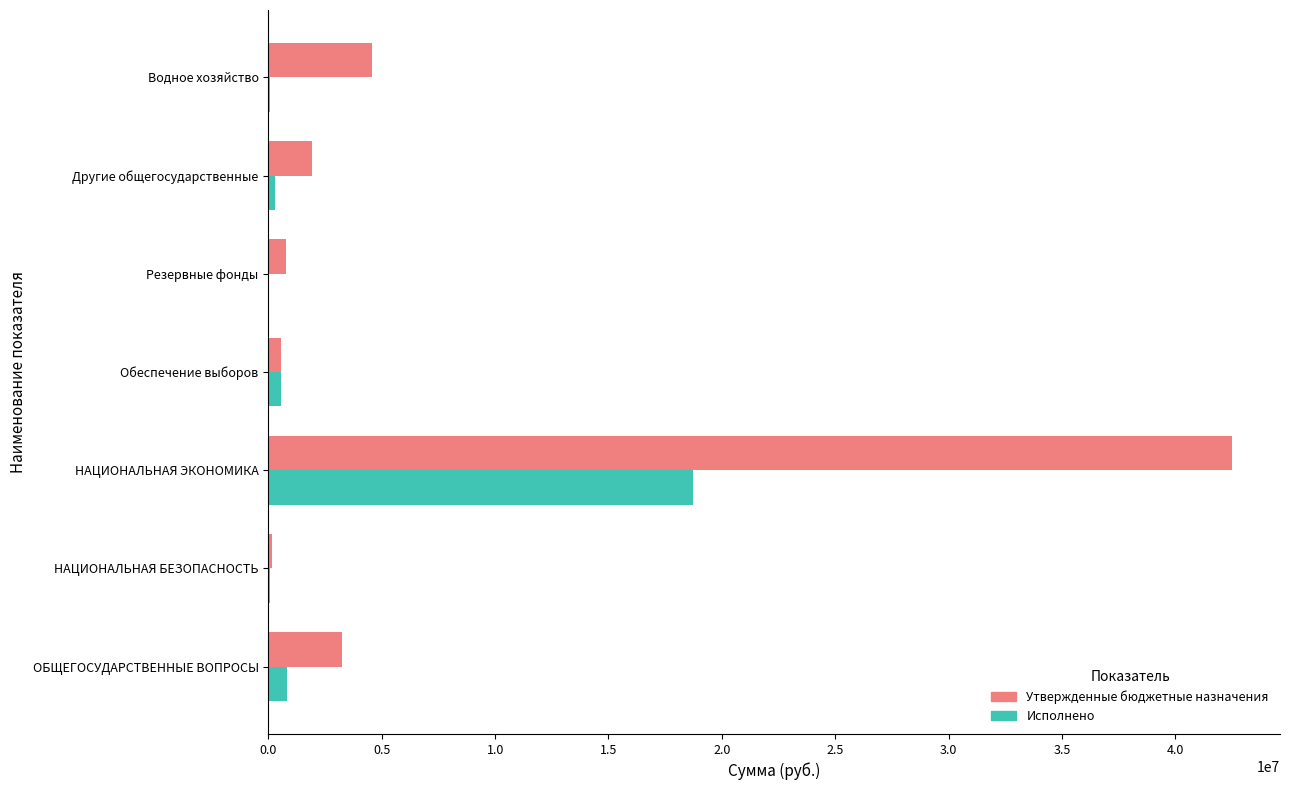

Is it true that Исполнено equals 18709697.5 at НАЦИОНАЛЬНАЯ ЭКОНОМИКА?

True